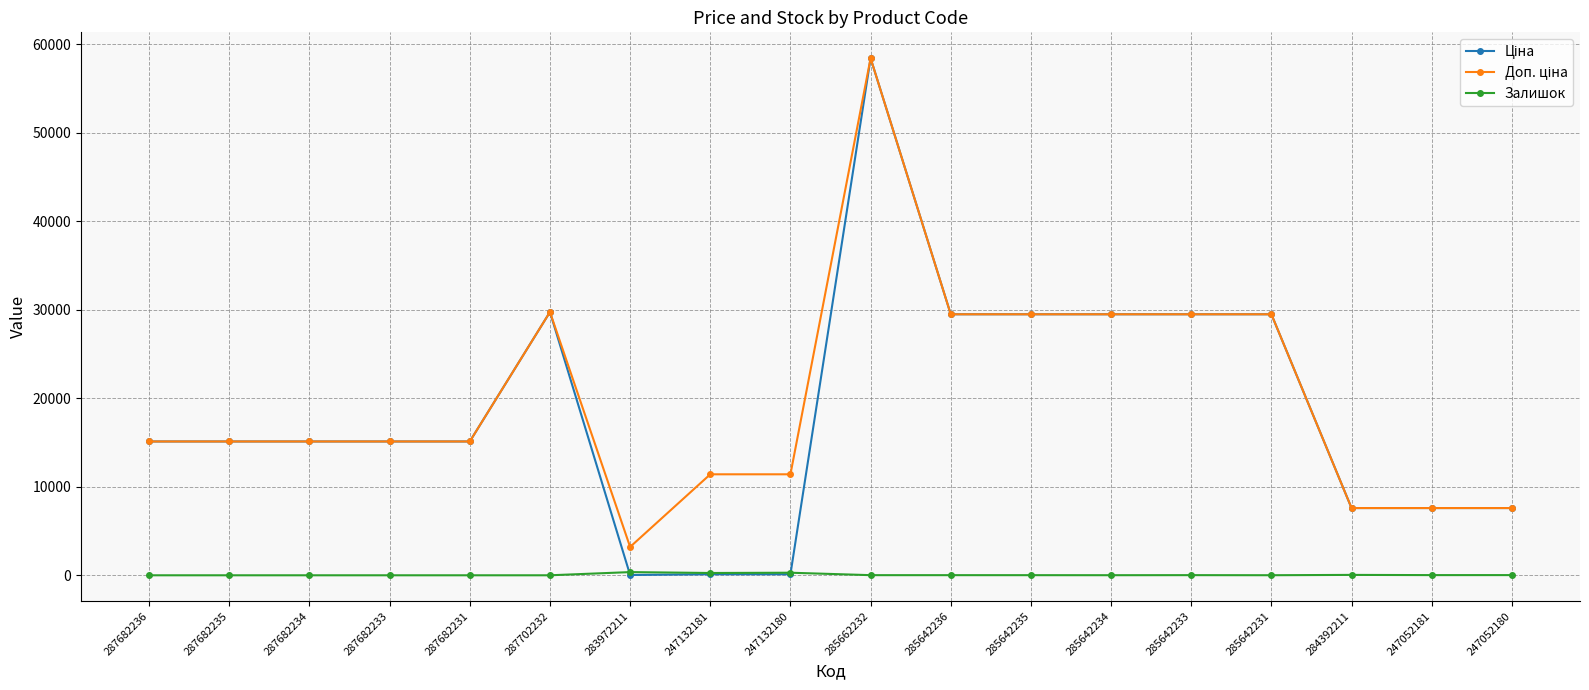

At how many categories does at least one series exceed 21660?

7